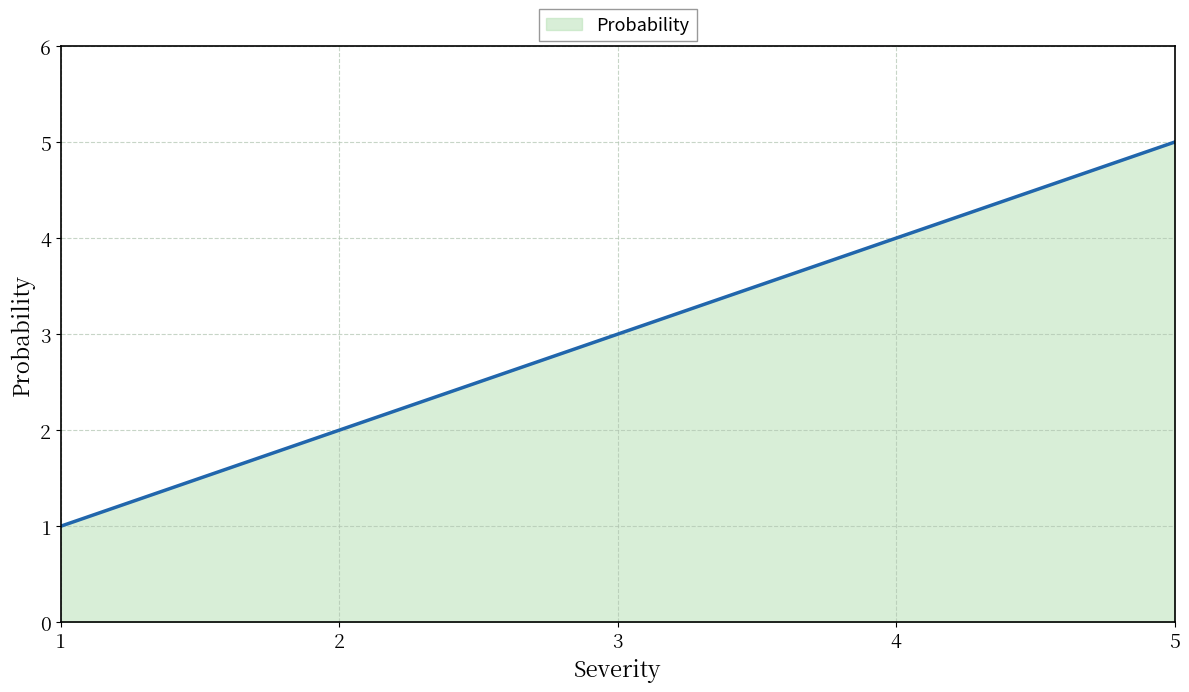

The chart shows a value of 2 at 5. True or false?

False